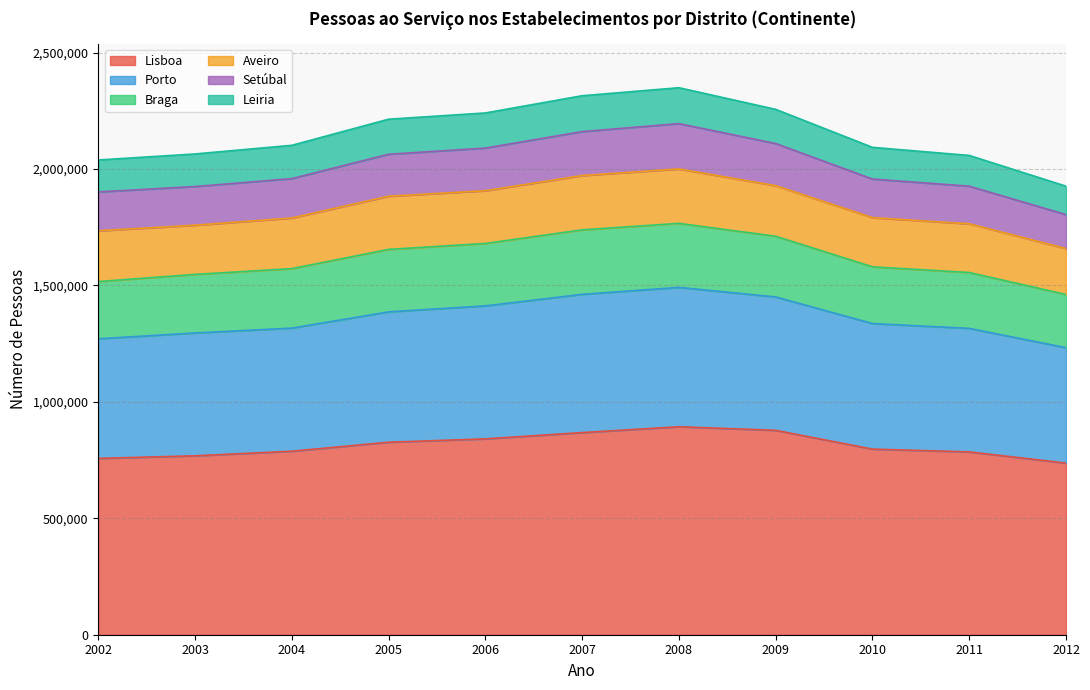

What is the maximum value for Lisboa?

893287